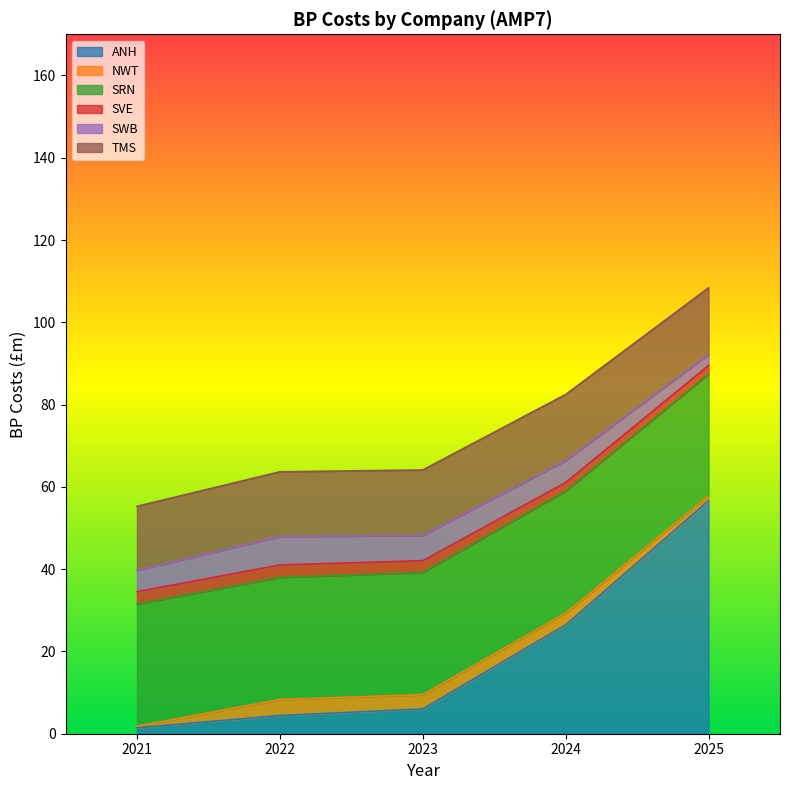

Reading left to right, extract all data points from this chart.

ANH: 2021=1.4	2022=4.4	2023=6.0	2024=26.5	2025=56.7
NWT: 2021=0.4	2022=3.9	2023=3.5	2024=2.8	2025=1.1
SRN: 2021=29.7	2022=29.7	2023=29.7	2024=29.7	2025=29.7
SVE: 2021=3.0	2022=3.0	2023=2.9	2024=2.1	2025=2.1
SWB: 2021=5.2	2022=6.9	2023=6.2	2024=5.3	2025=2.7
TMS: 2021=15.6	2022=15.7	2023=15.9	2024=16.1	2025=16.2